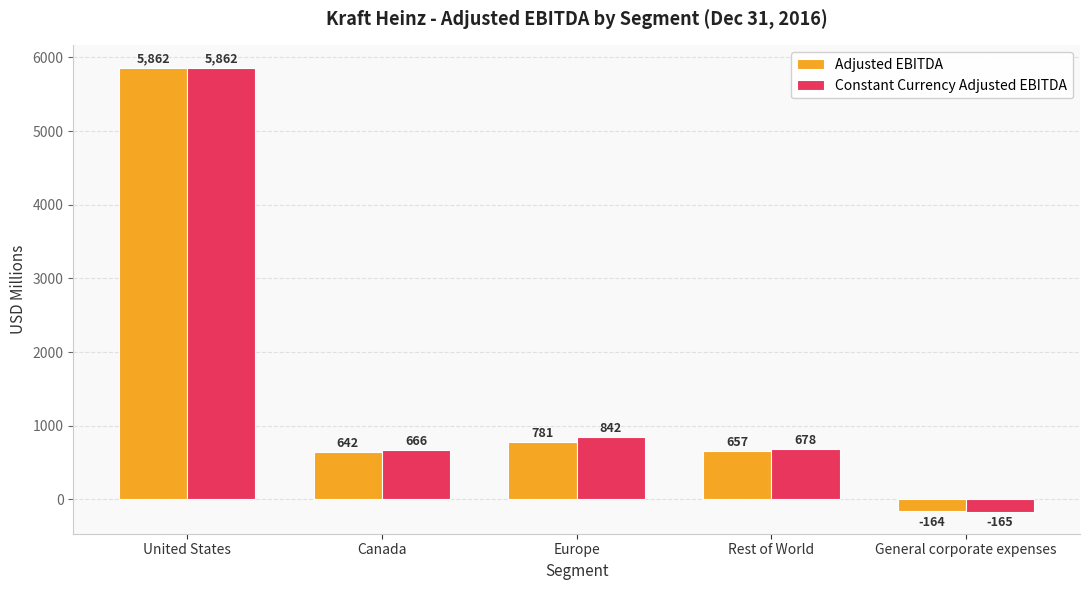

At which label does Adjusted EBITDA reach its peak?

United States